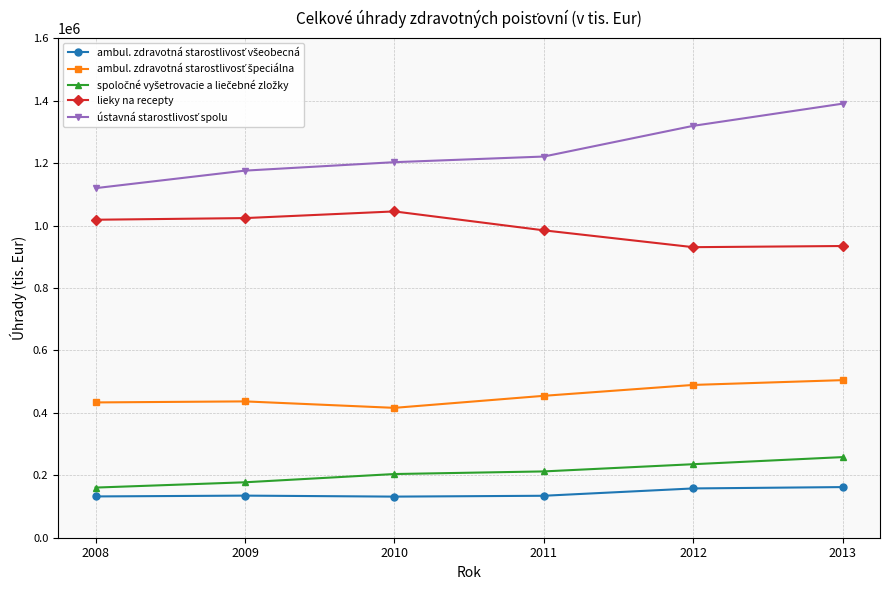

Is this an area chart (filled region under the line)?

No